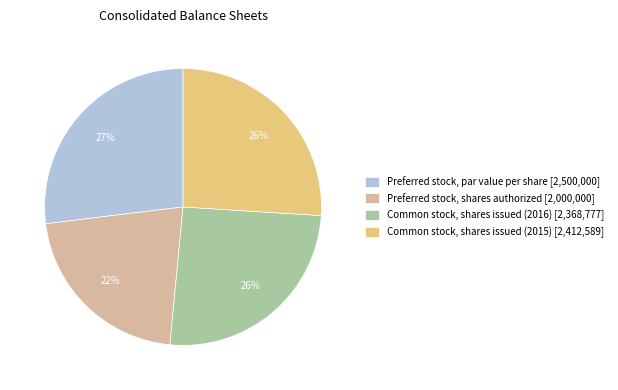

How many segments does this pie chart have?

4